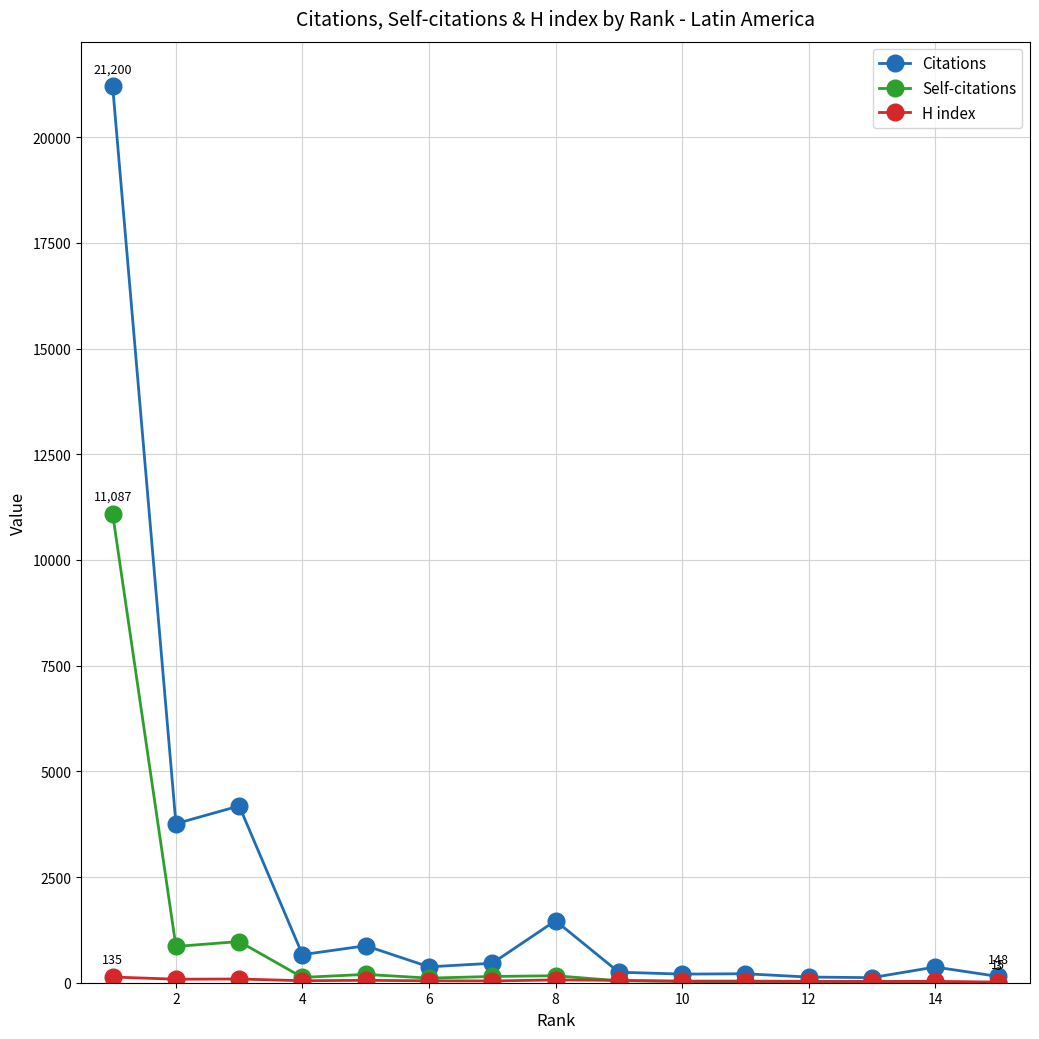

What is the maximum value for Self-citations?

11087